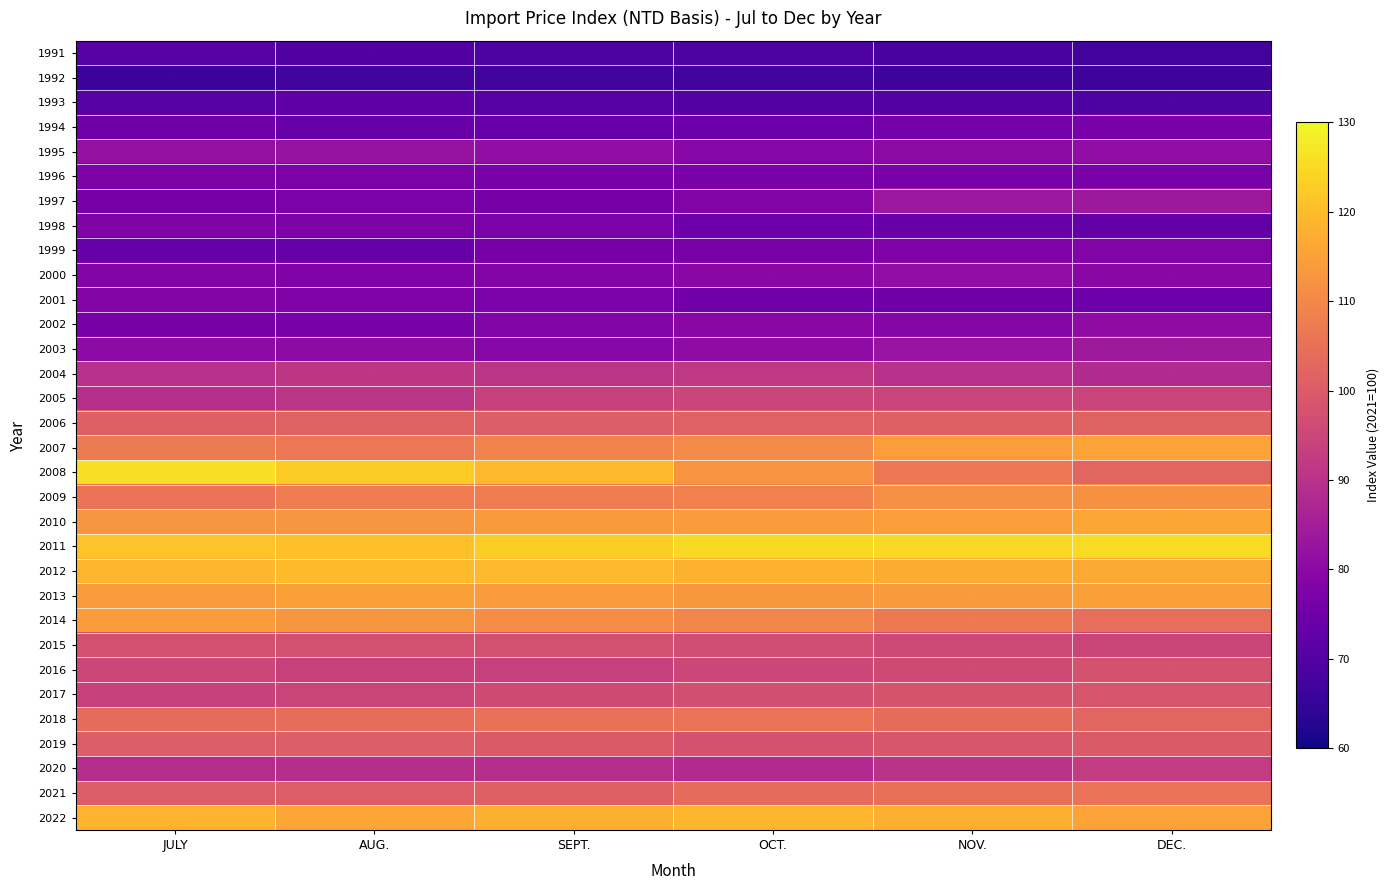

Rank the series at JULY from highest to lowest value.

2008, 2011, 2012, 2022, 2014, 2013, 2010, 2007, 2009, 2018, 2006, 2019, 2021, 2015, 2016, 2017, 2004, 2005, 2020, 1995, 2003, 2001, 2000, 1998, 1996, 2002, 1997, 1994, 1999, 1991, 1993, 1992